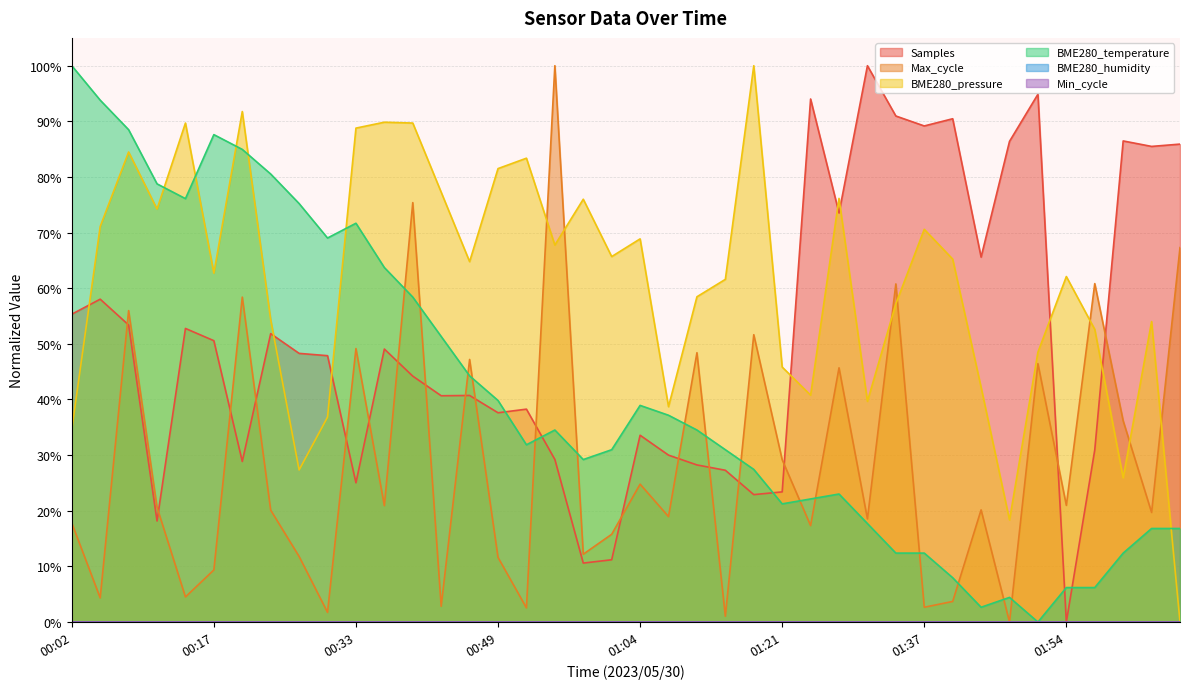

Between 01:15 and 01:24, which series saw the biggest shift?

Samples